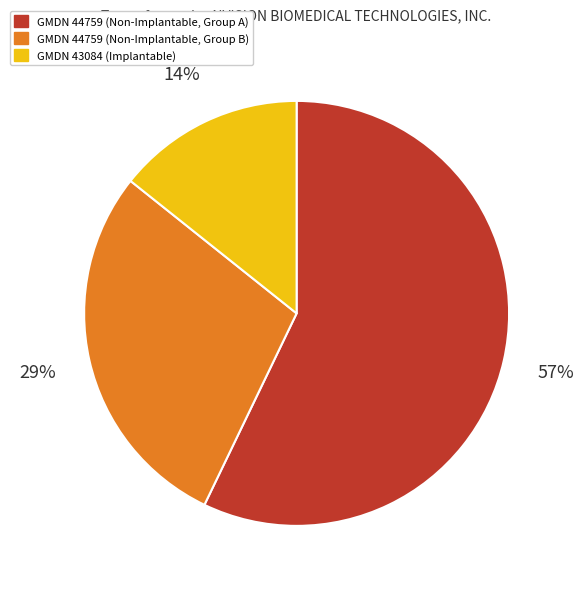

To the nearest percent, what is the average slice percentage?

33%